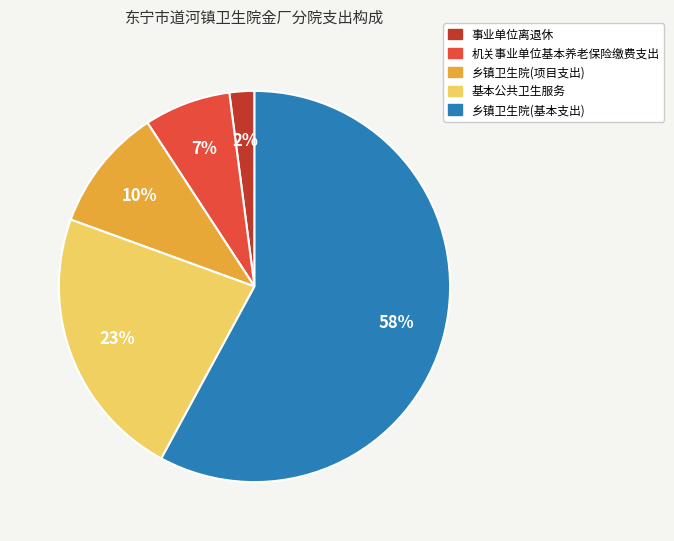

Does 乡镇卫生院(基本支出) account for over 50% of the chart?

Yes